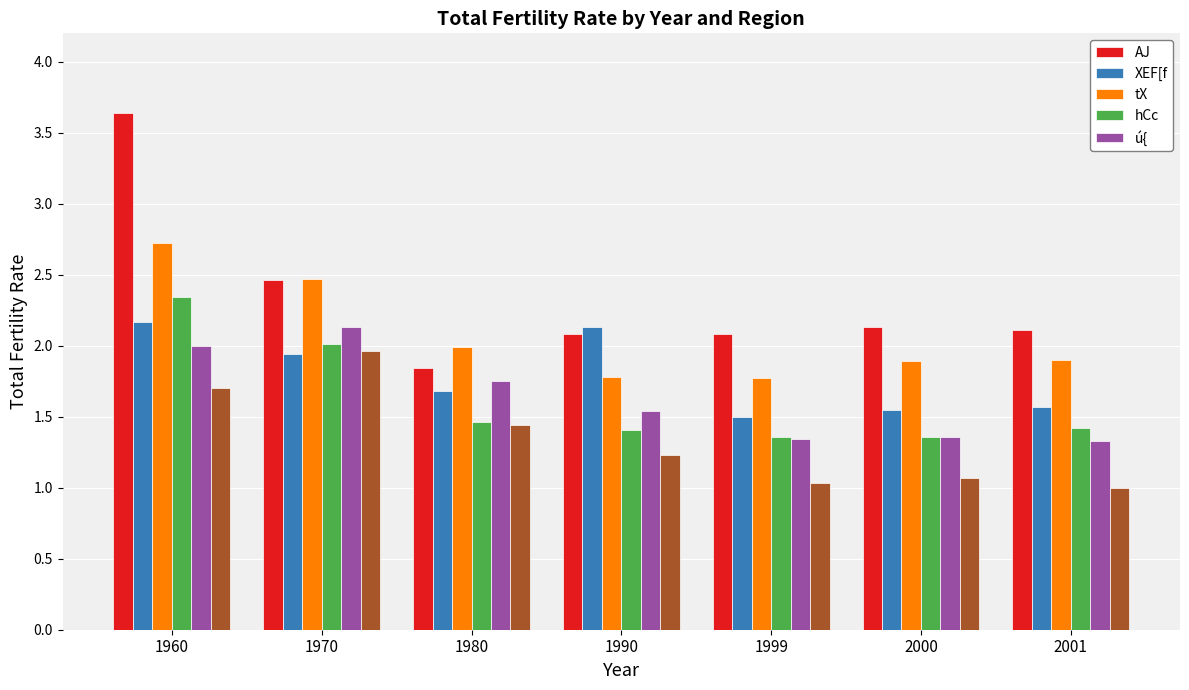

Which series has the largest range (max minus min)?

AJ